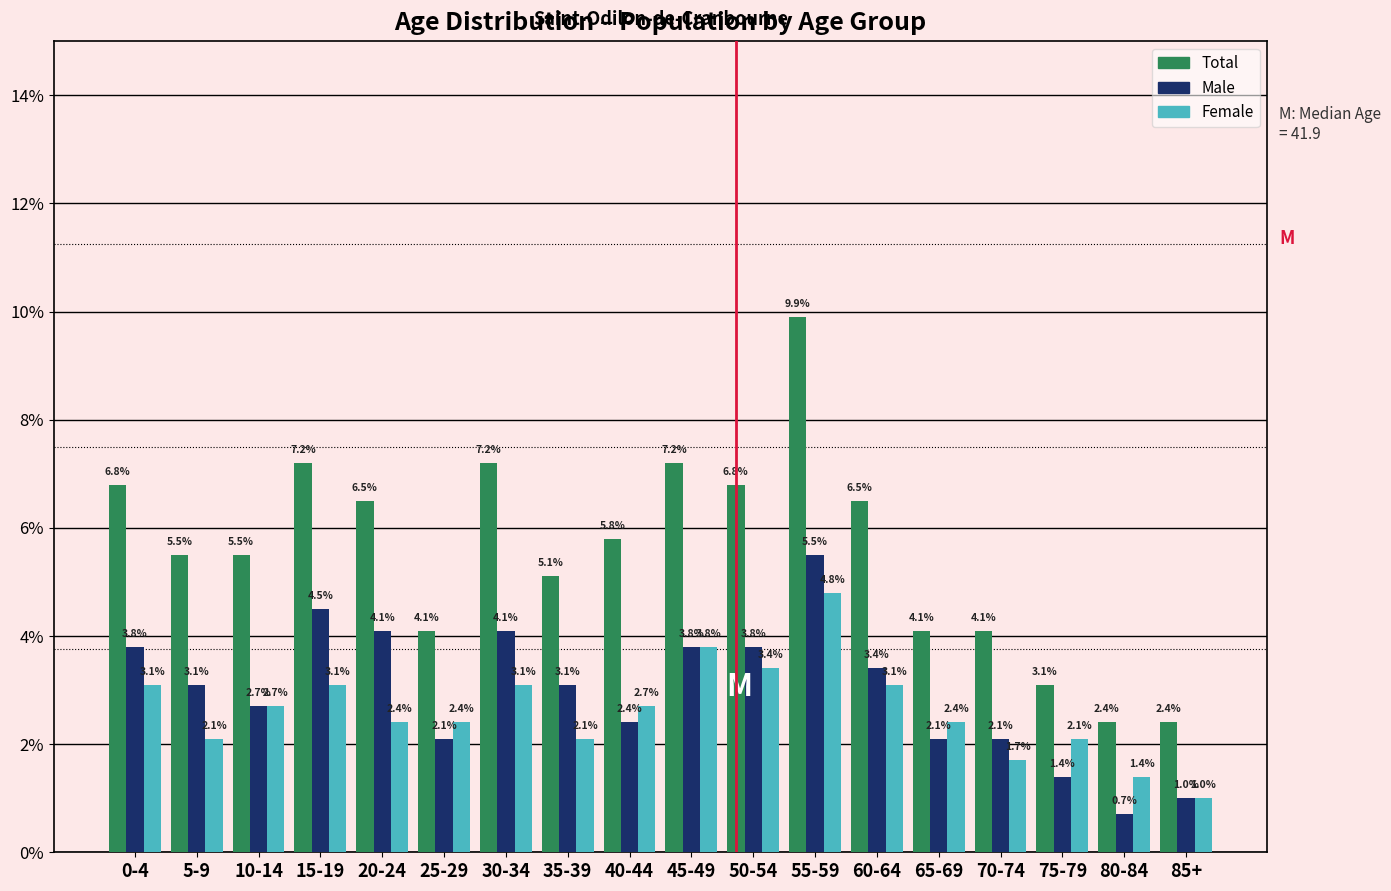

Reading right to left, transcribe all the data shown in this chart.

Total: 85+=2.4	80-84=2.4	75-79=3.1	70-74=4.1	65-69=4.1	60-64=6.5	55-59=9.9	50-54=6.8	45-49=7.2	40-44=5.8	35-39=5.1	30-34=7.2	25-29=4.1	20-24=6.5	15-19=7.2	10-14=5.5	5-9=5.5	0-4=6.8
Male: 85+=1.0	80-84=0.7	75-79=1.4	70-74=2.1	65-69=2.1	60-64=3.4	55-59=5.5	50-54=3.8	45-49=3.8	40-44=2.4	35-39=3.1	30-34=4.1	25-29=2.1	20-24=4.1	15-19=4.5	10-14=2.7	5-9=3.1	0-4=3.8
Female: 85+=1.0	80-84=1.4	75-79=2.1	70-74=1.7	65-69=2.4	60-64=3.1	55-59=4.8	50-54=3.4	45-49=3.8	40-44=2.7	35-39=2.1	30-34=3.1	25-29=2.4	20-24=2.4	15-19=3.1	10-14=2.7	5-9=2.1	0-4=3.1